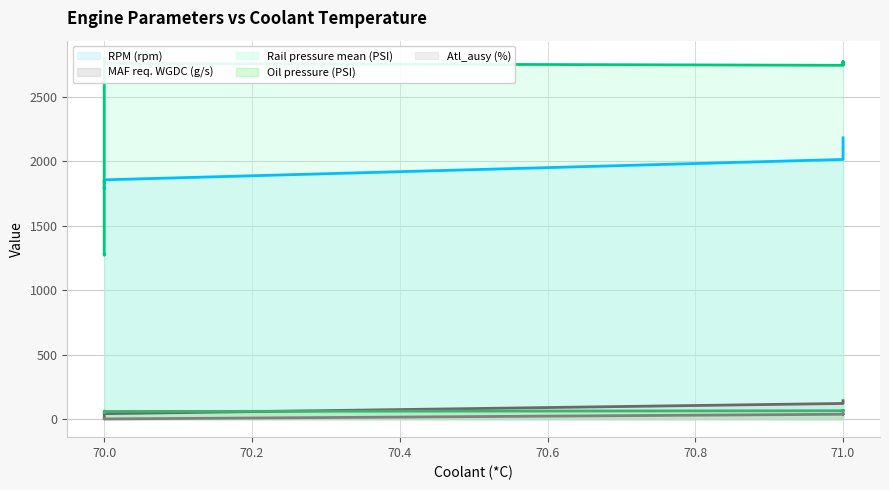

Is the value of Oil pressure (PSI) at 70 greater than the value of RPM (rpm) at 71?

No